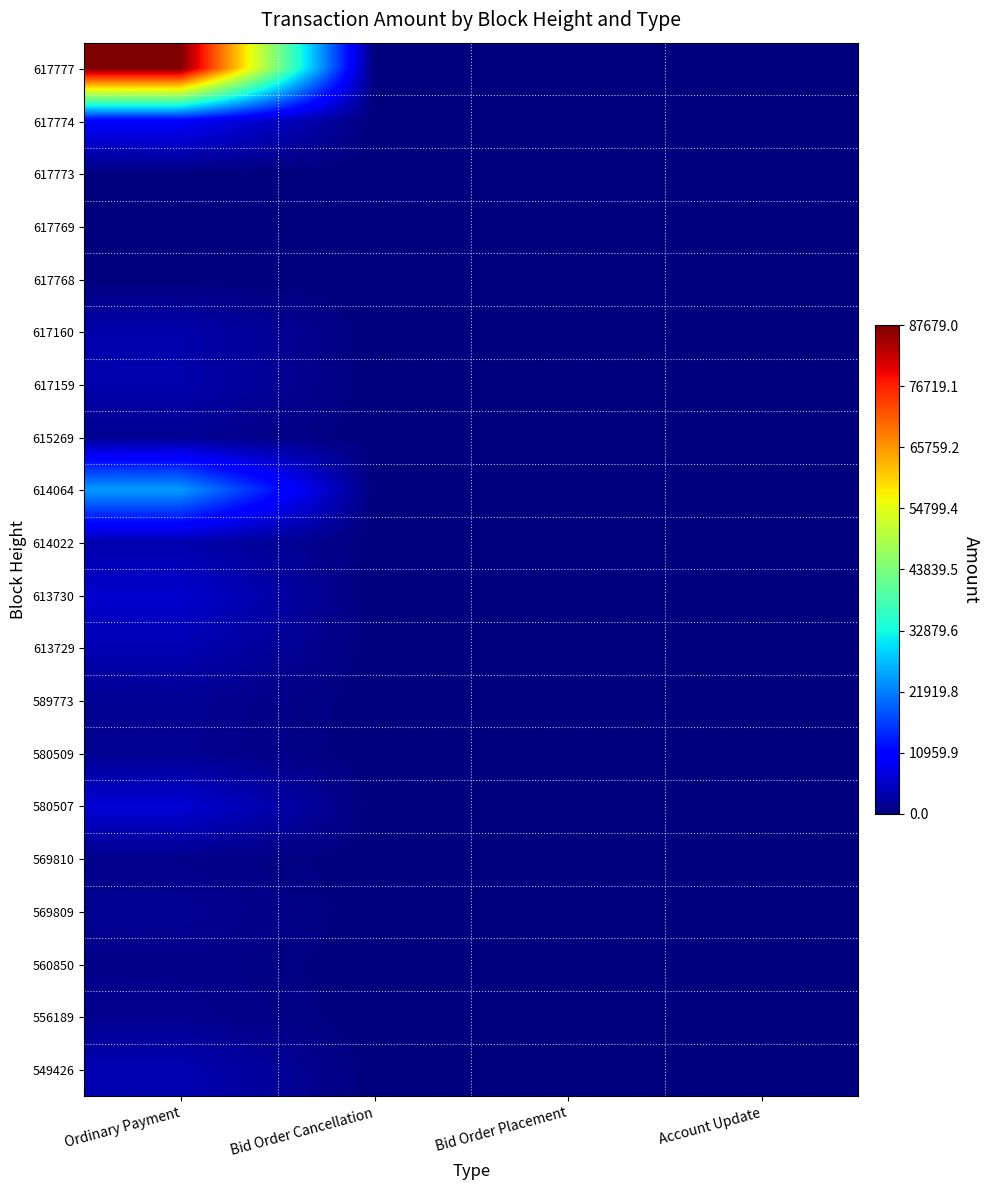

Rank the series by their maximum value, from lowest to highest.

617769, 617768, 617773, 560850, 569810, 556189, 615269, 580509, 569809, 589773, 617160, 617159, 614022, 613729, 549426, 613730, 580507, 617774, 614064, 617777